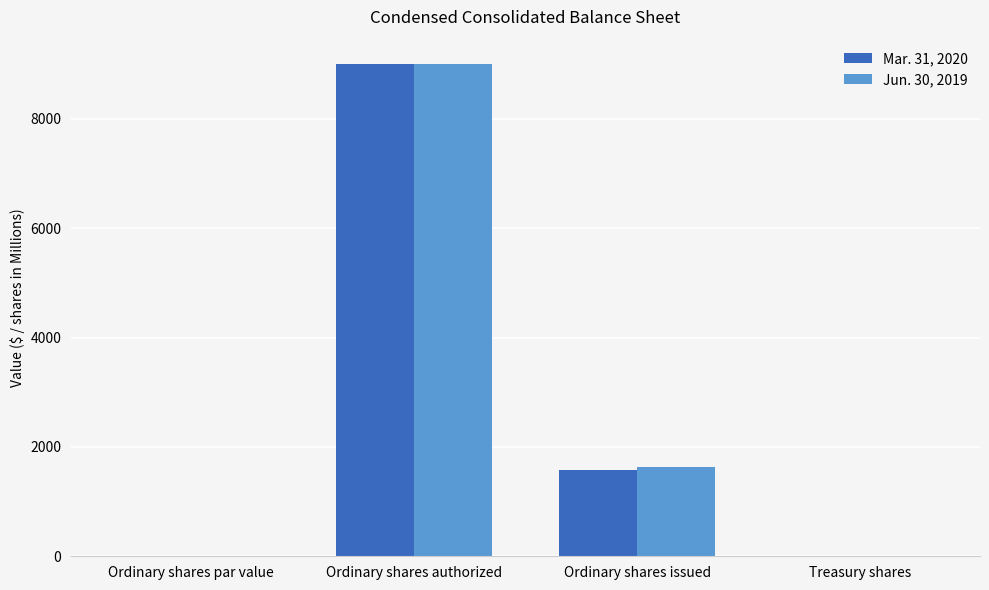

What is the maximum value shown in the chart?

9000.0